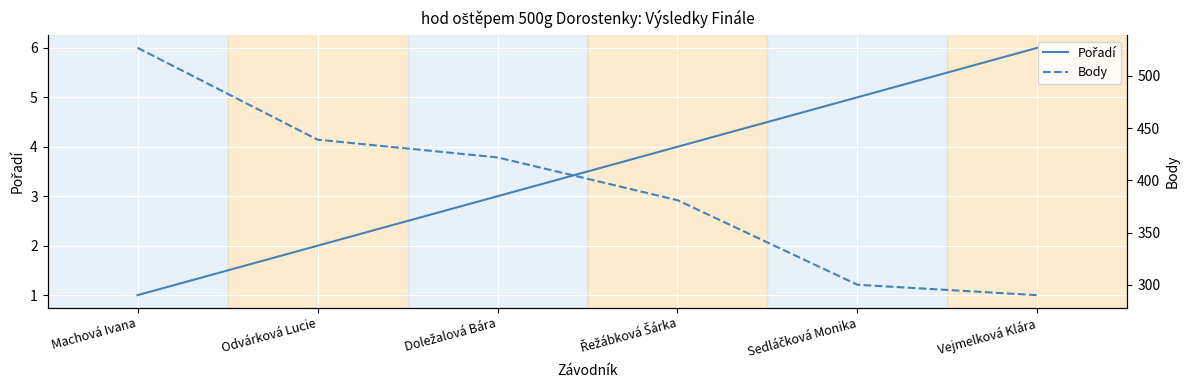

The Pořadí series shows 5 at Sedláčková Monika. True or false?

True